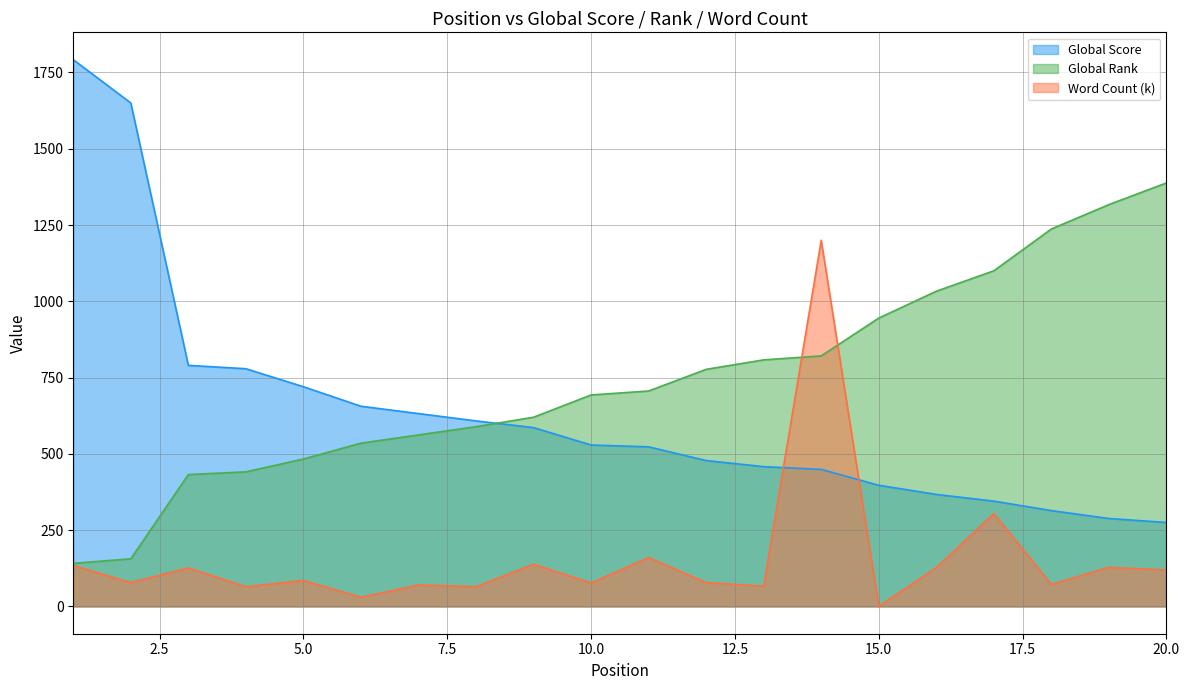

Reading right to left, extract all data points from this chart.

Global Score: 20=275.0	19=288.0	18=314.0	17=345.0	16=367.0	15=397.0	14=449.0	13=458.0	12=478.0	11=523.0	10=529.0	9=586.0	8=608.0	7=632.0	6=656.0	5=720.0	4=779.0	3=790.0	2=1650.0	1=1792.0
Global Rank: 20=1388.0	19=1317.0	18=1237.0	17=1100.0	16=1033.0	15=945.0	14=821.0	13=808.0	12=777.0	11=706.0	10=693.0	9=620.0	8=589.0	7=562.0	6=535.0	5=483.0	4=441.0	3=432.0	2=156.0	1=141.0
Word Count (k): 20=119.0	19=128.0	18=72.0	17=304.0	16=127.0	15=0.0	14=1200.0	13=66.0	12=78.0	11=160.0	10=76.8	9=138.0	8=64.5	7=70.0	6=30.0	5=85.0	4=64.5	3=126.0	2=78.0	1=134.0